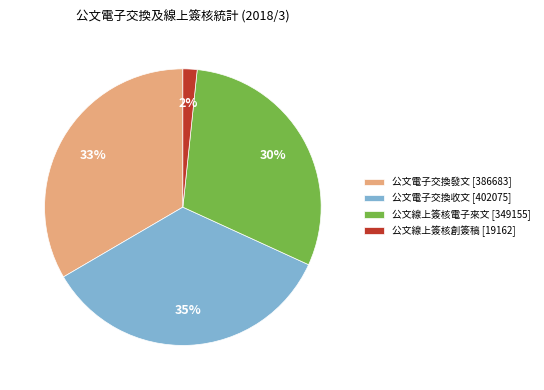

Which category has the biggest portion of the pie?

公文電子交換收文